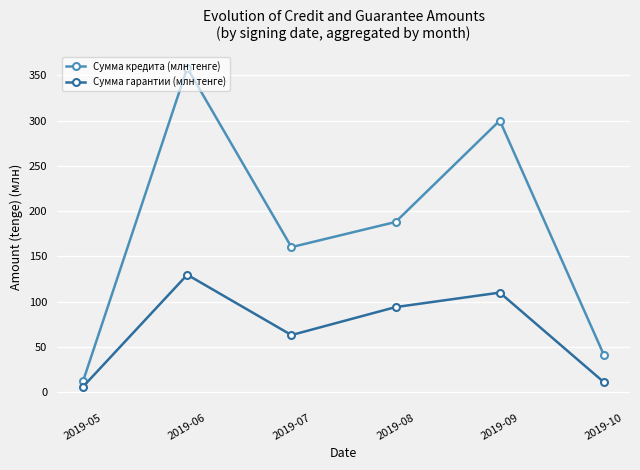

What is the value of the Сумма кредита (млн тенге) point at the 5th from the left?

300.0